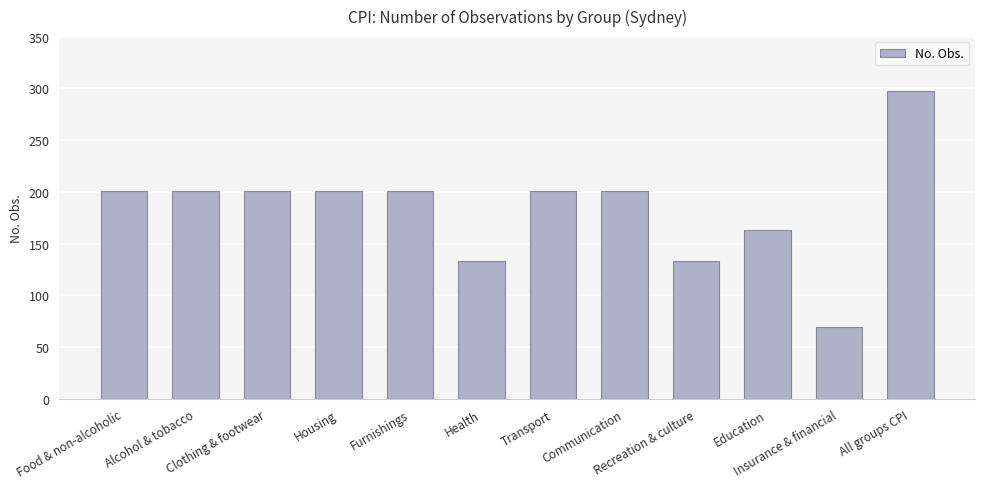

What is the difference between the maximum and minimum values?

227